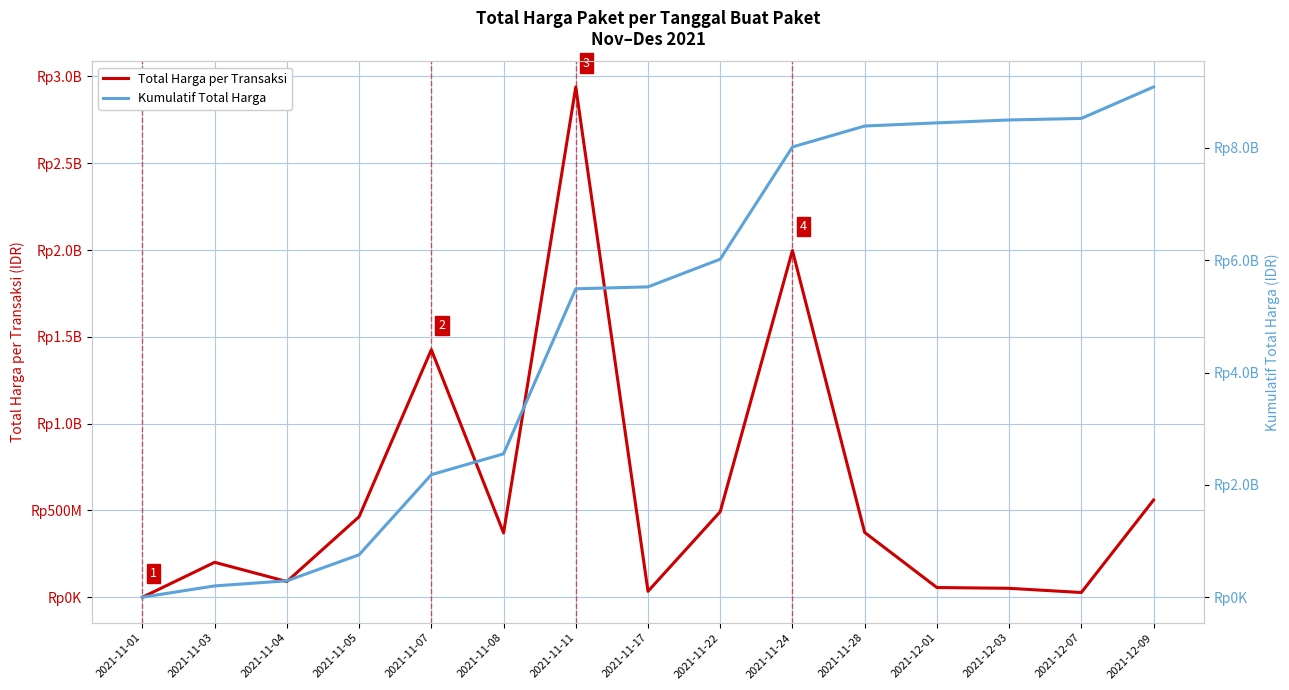

In Total Harga per Transaksi, how many points are higher than both neighbors (excluding endpoints)?

4